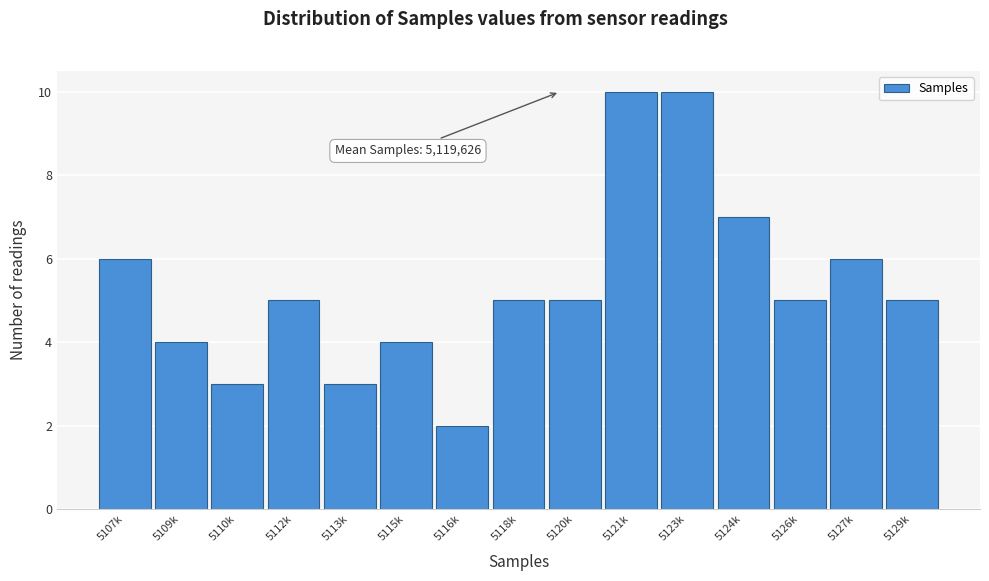

Reading right to left, extract all data points from this chart.

5	6	5	7	10	10	5	5	2	4	3	5	3	4	6